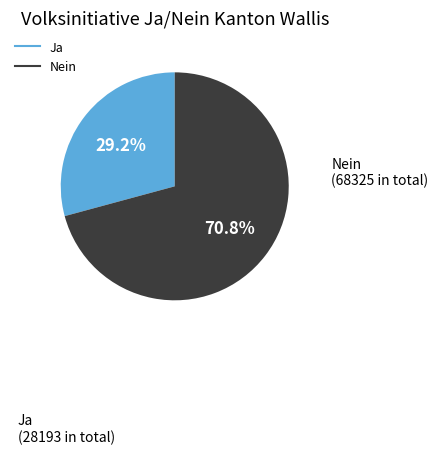

Which has a higher value, Nein or Ja?

Nein